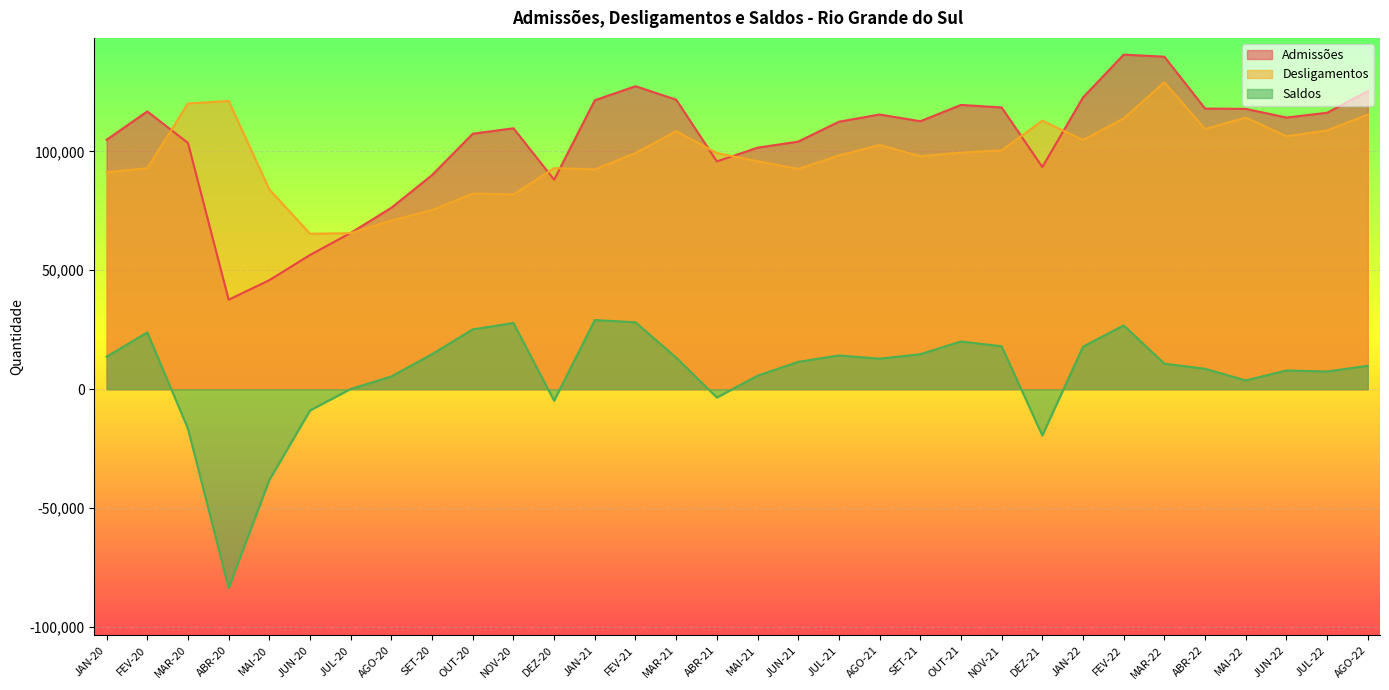

What is the difference between the second highest and minimum values in the Saldos series?

111675